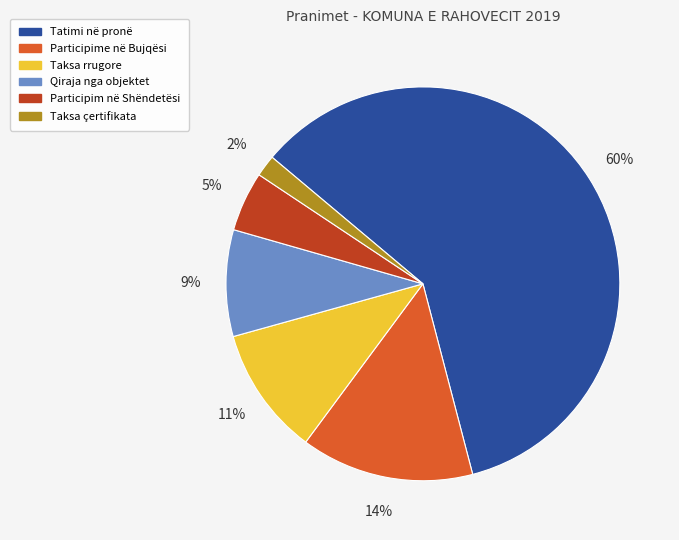

Rank the categories by value from lowest to highest.

Taksa çertifikata, Participim në Shëndetësi, Qiraja nga objektet, Taksa rrugore, Participime në Bujqësi, Tatimi në pronë